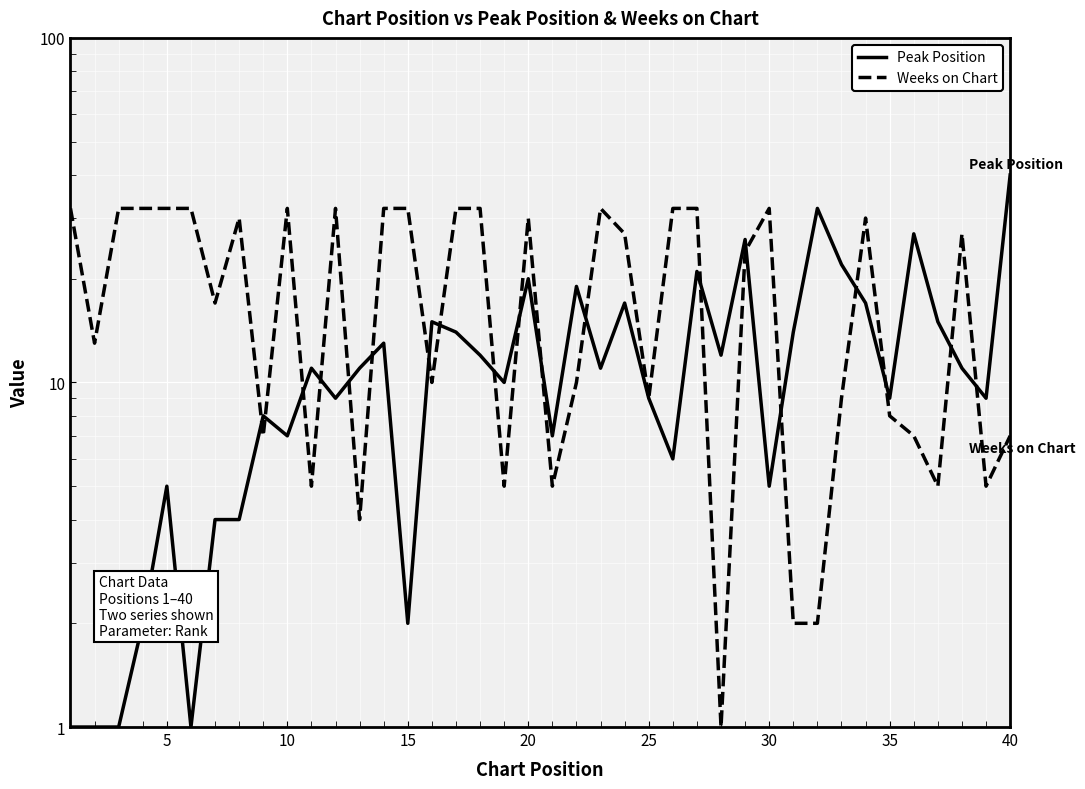

Which series has the largest range (max minus min)?

Peak Position